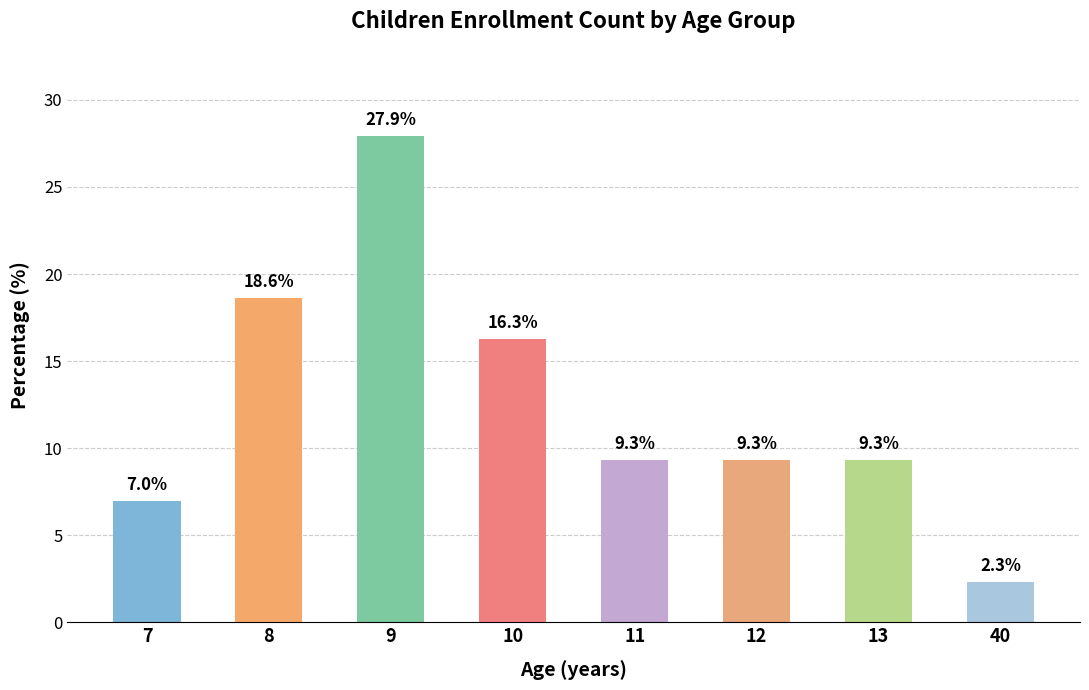

What is the difference between the maximum and minimum values?

25.6